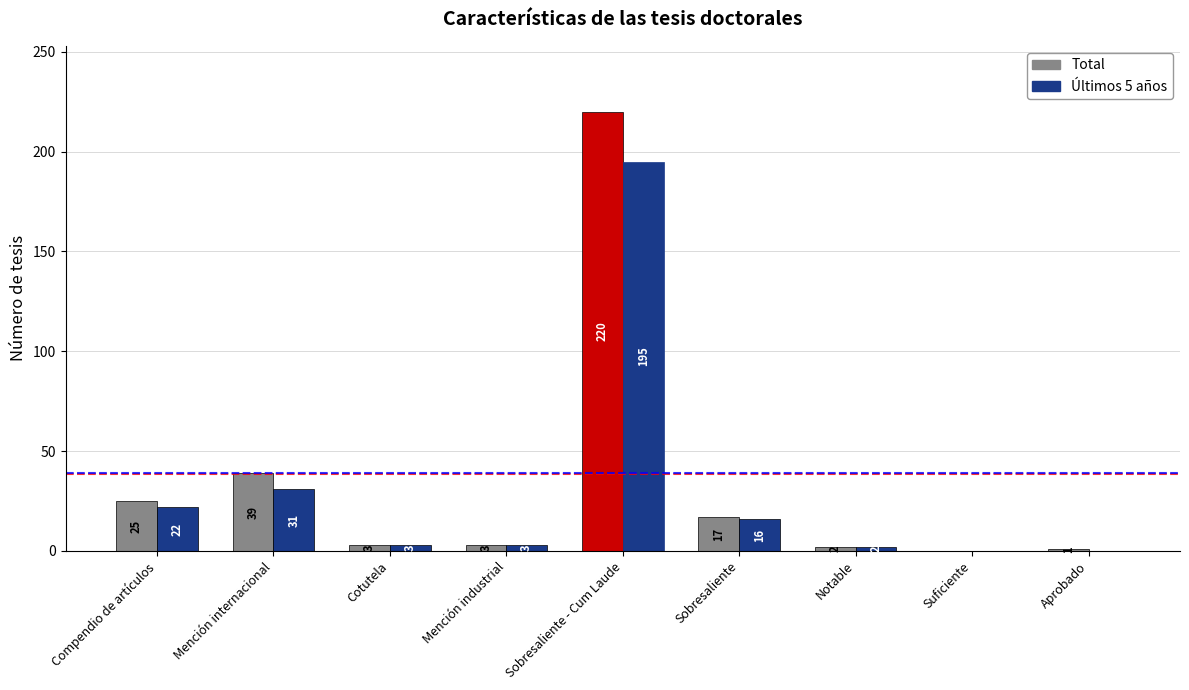

Which series has the widest spread of values?

Total